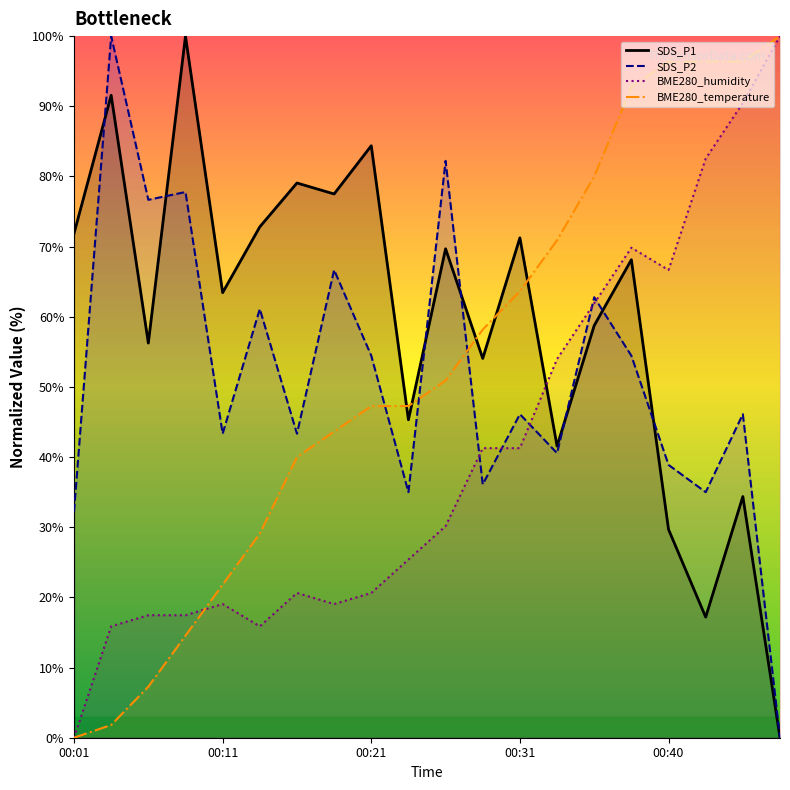

What is the spread (max minus min) of values at 00:16?

58.4